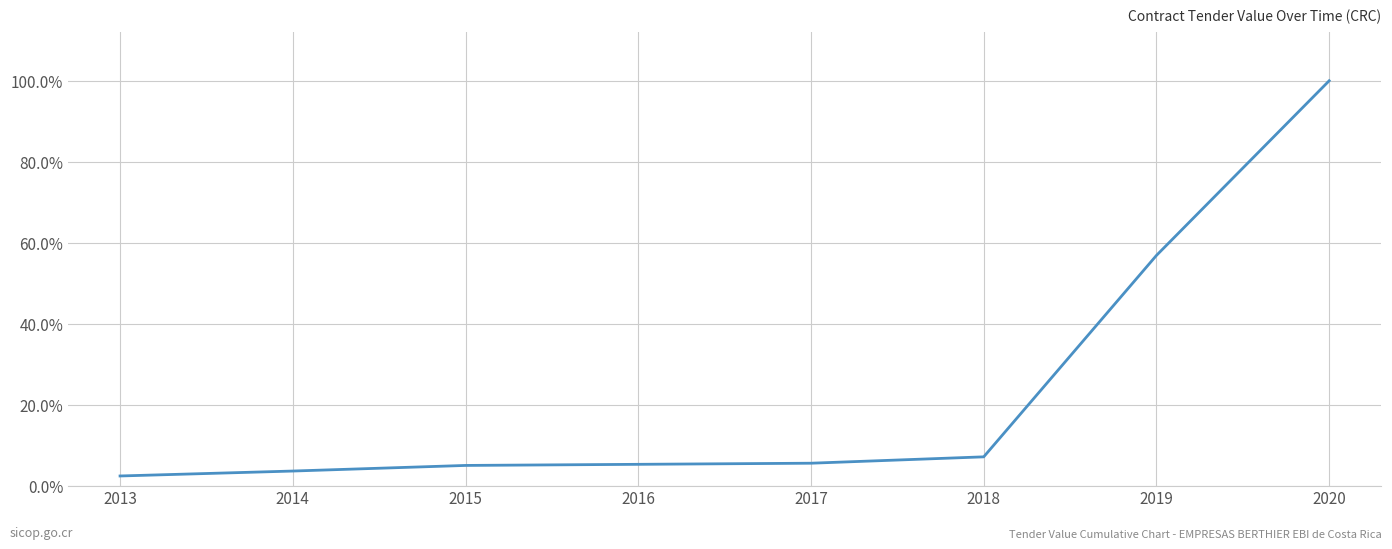

What is the difference between the maximum and minimum values?

97.6